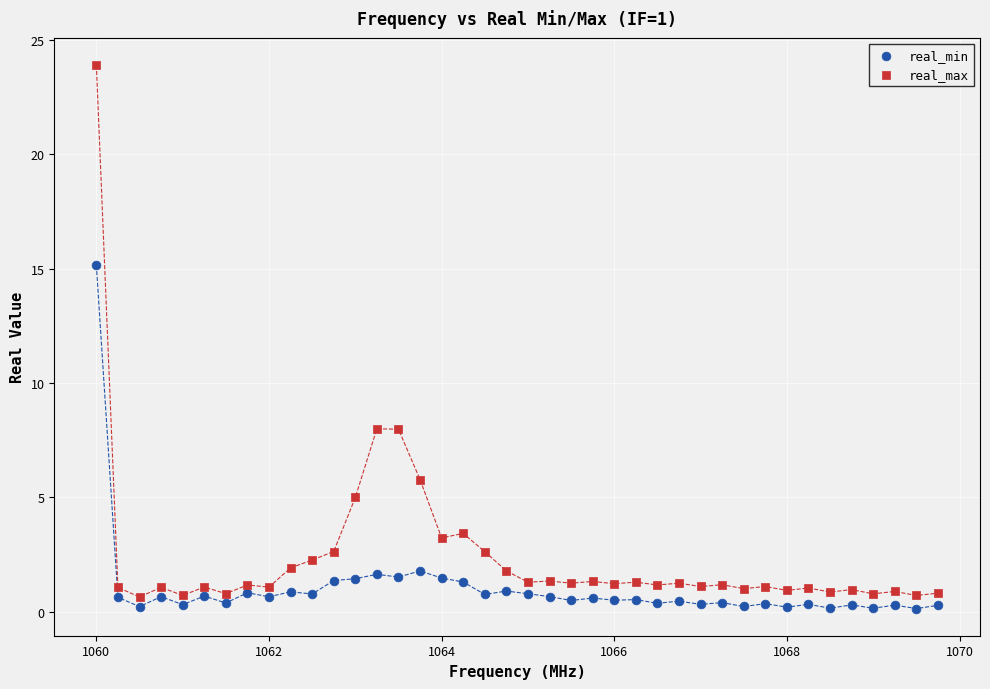

In the real_max series, what Y value is closest to 12?

8.0